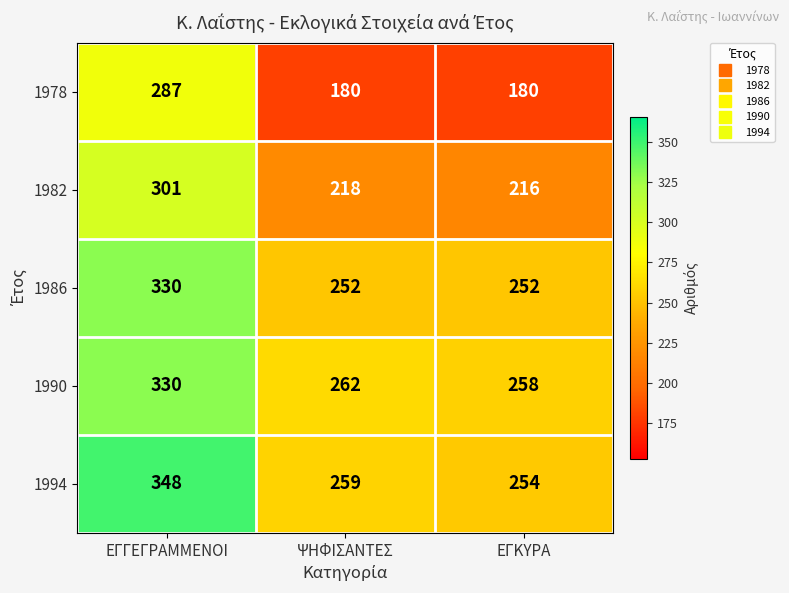

Which series has the widest spread of values?

1978